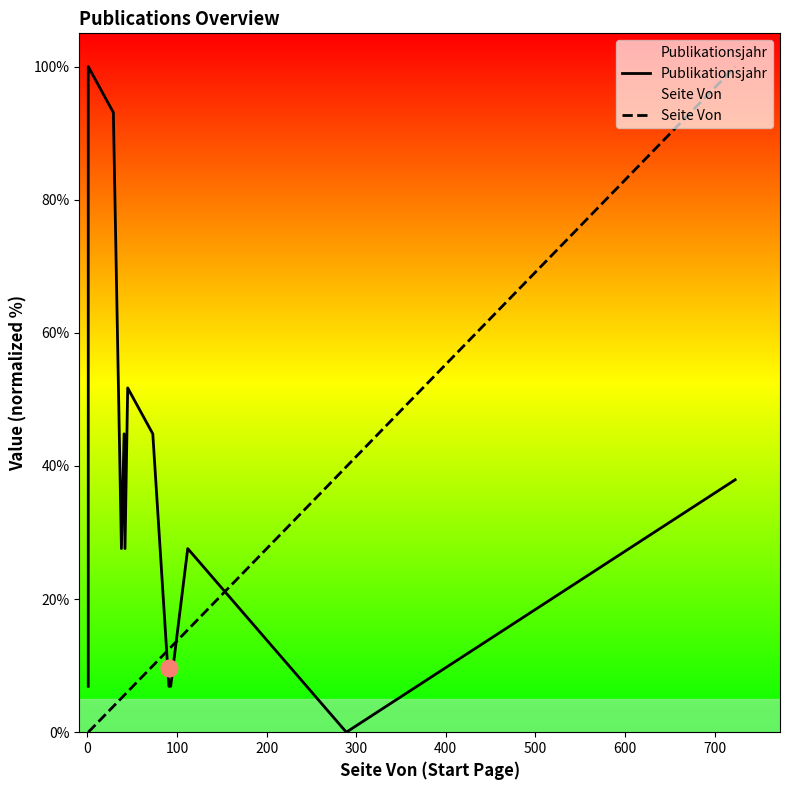

Is the value of Publikationsjahr at 400 greater than the value of Seite Von at 800?

Yes